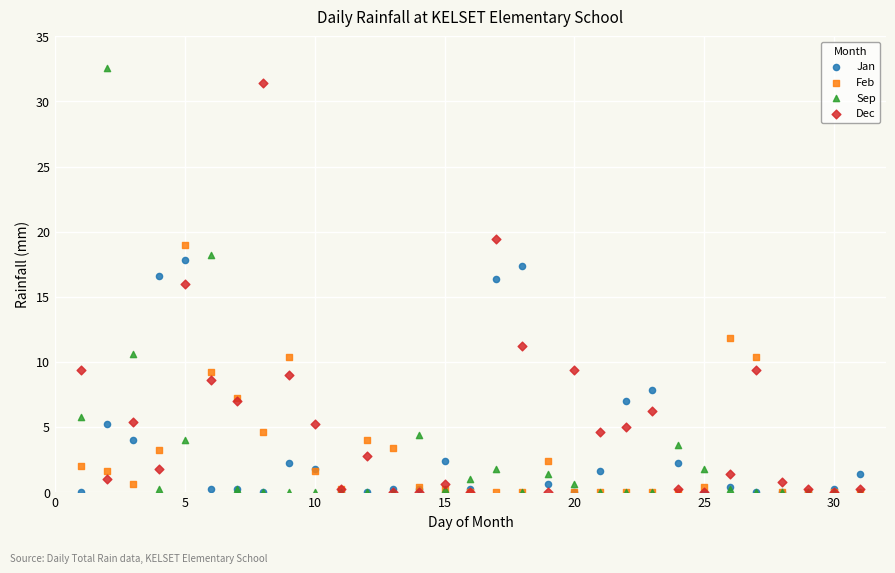

Which series has the largest Y range (max minus min)?

Sep